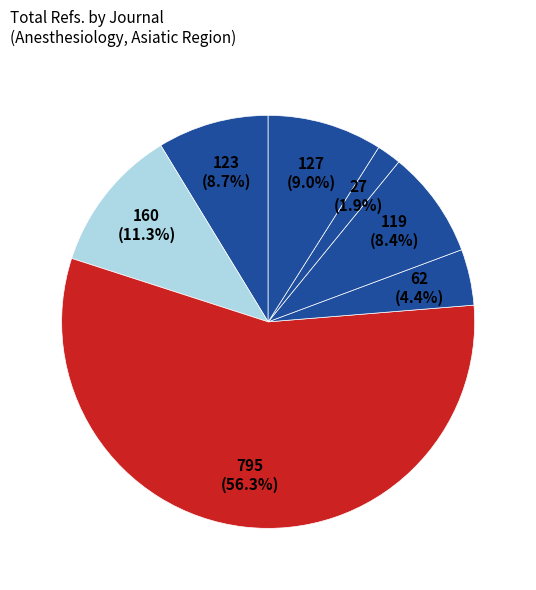

How many slices are in this pie chart?

7